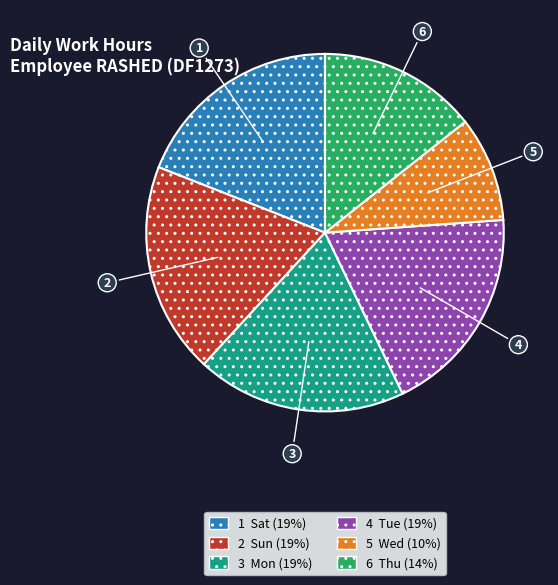

Is there a majority slice in this chart?

No